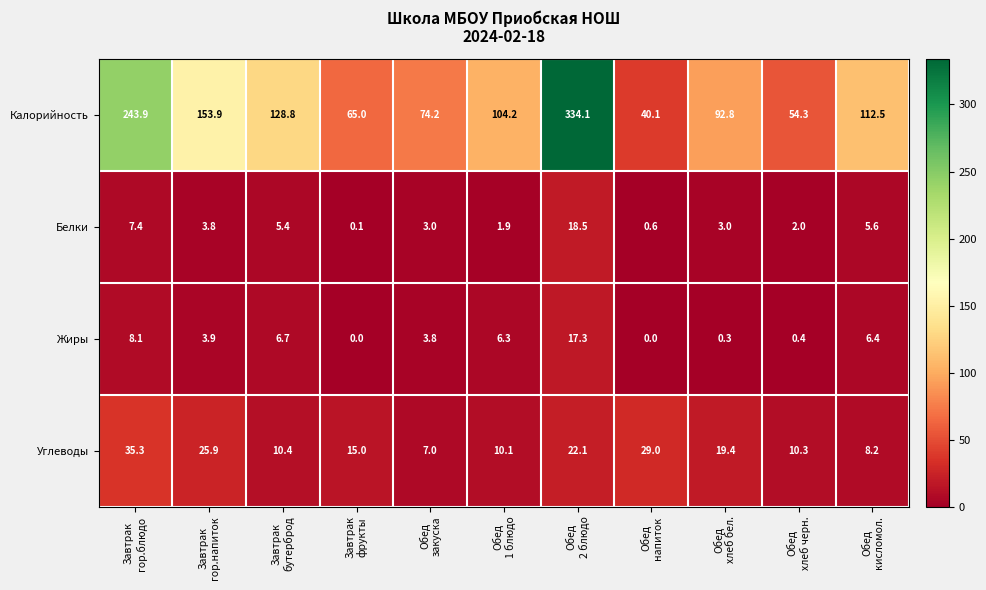

What is the sum of all Белки values?

51.3